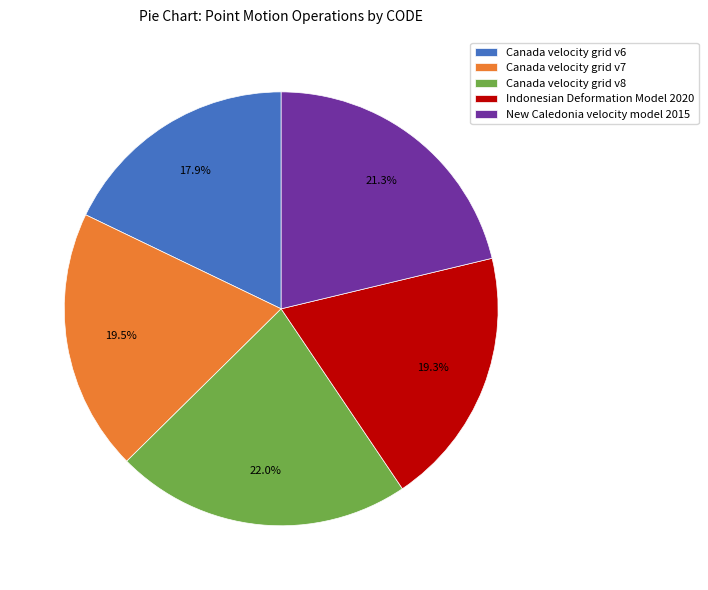

What is the ratio of the value at New Caledonia velocity model 2015 to the value at Canada velocity grid v8?

1.0